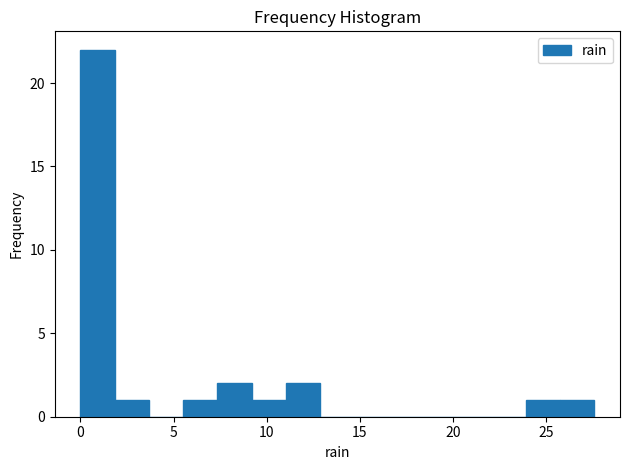

Read against the x-axis, roughly where is the centre of the tallest bar?

1.0